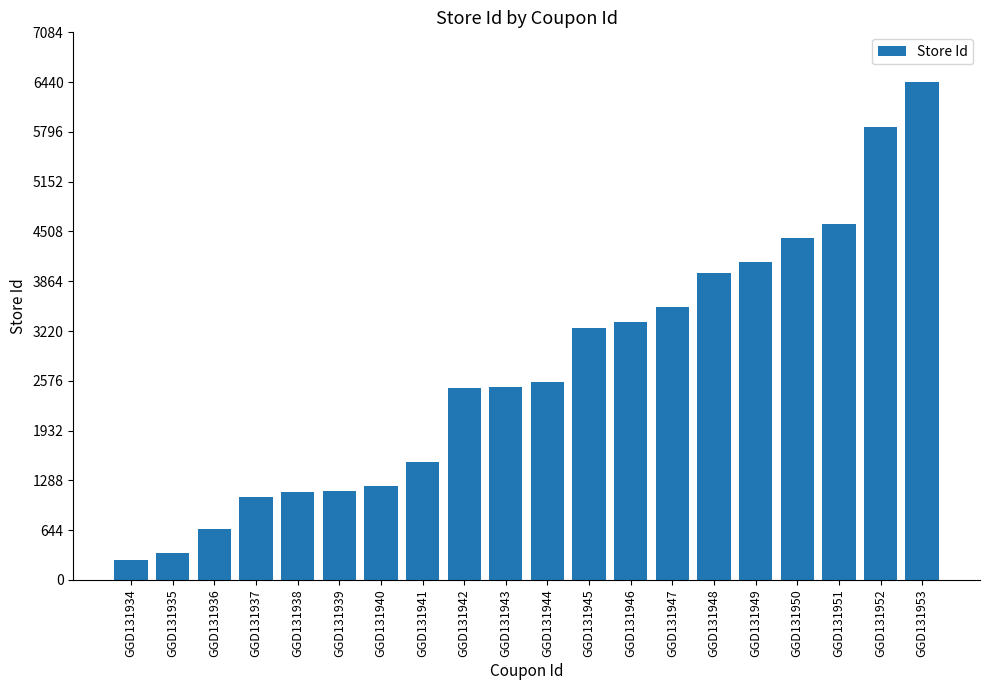

How many data points does each series have?

20